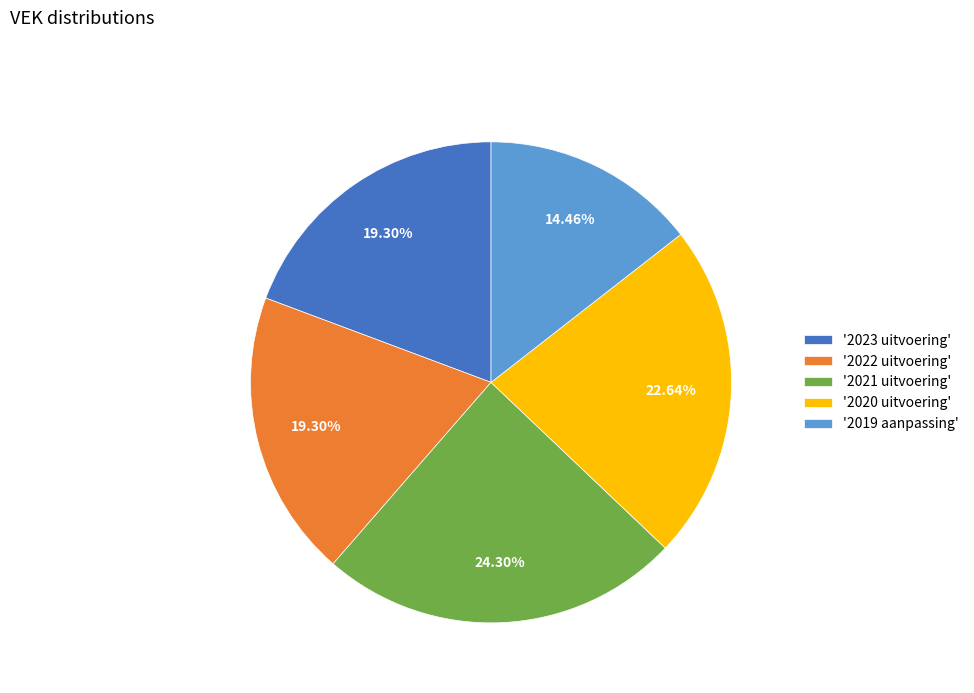

Which has a higher value, '2019 aanpassing' or '2020 uitvoering'?

'2020 uitvoering'